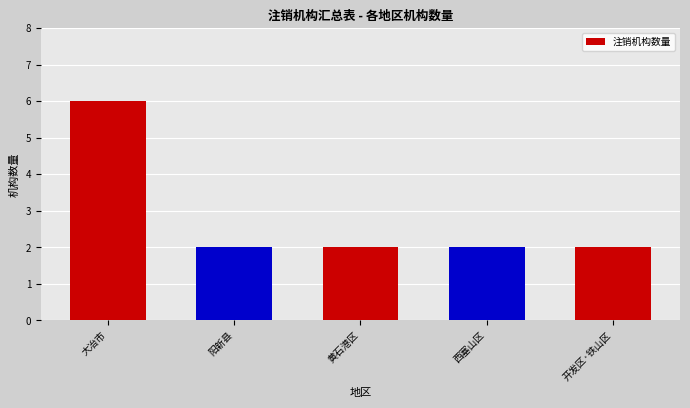

True or false: the data shows 2 at 开发区·铁山区.

True